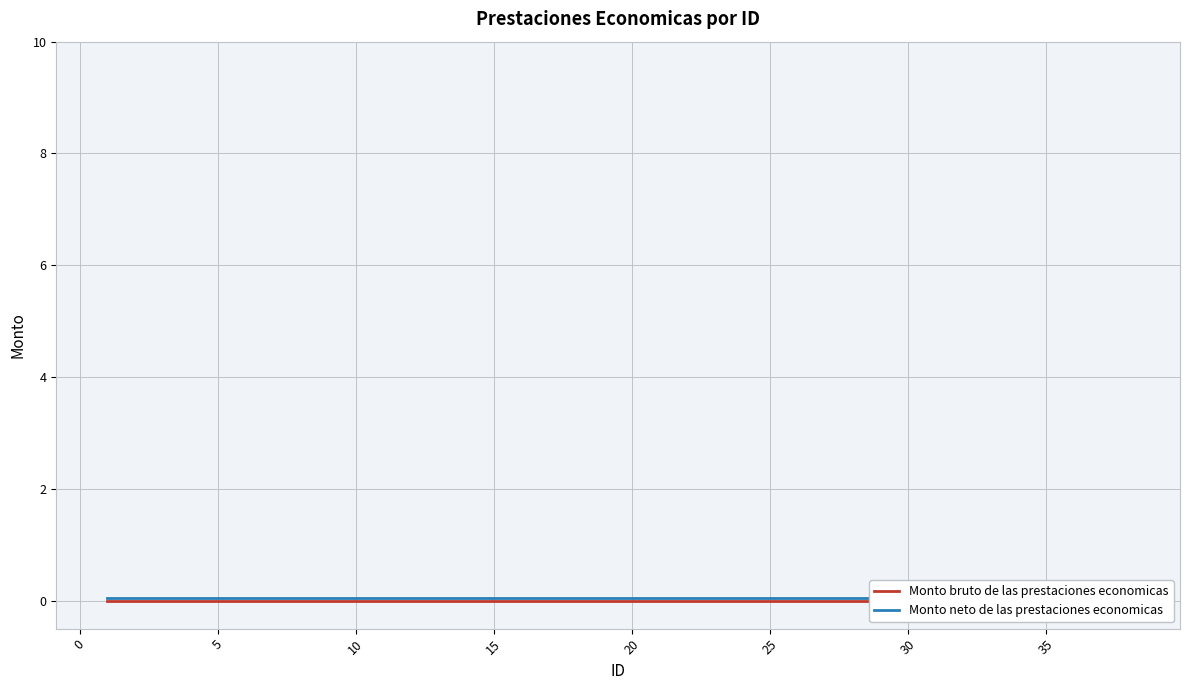

Which series has the largest total across all categories?

Monto neto de las prestaciones economicas